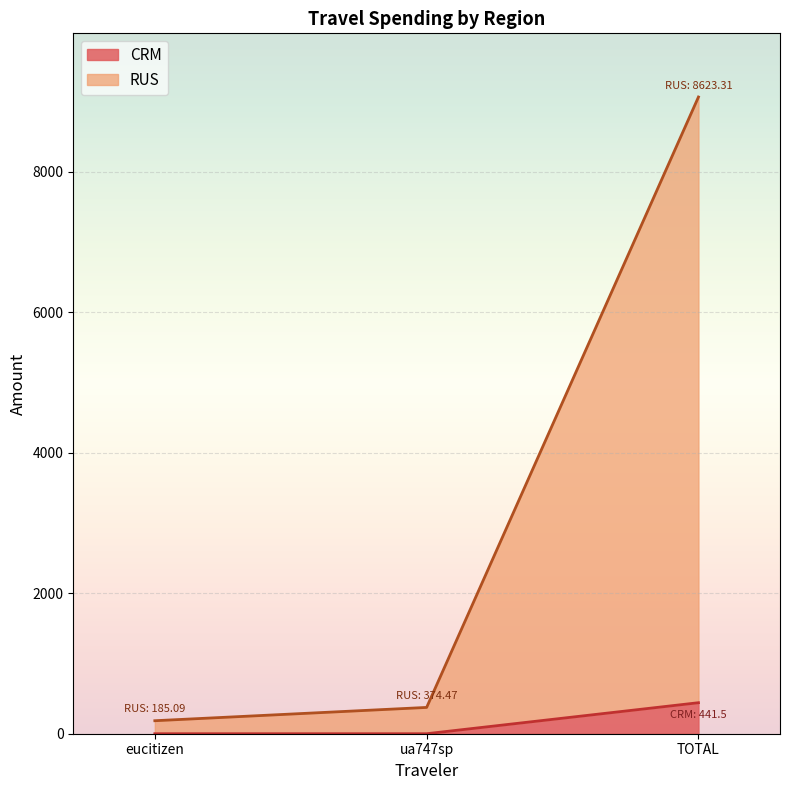

At which label does CRM reach its peak?

TOTAL